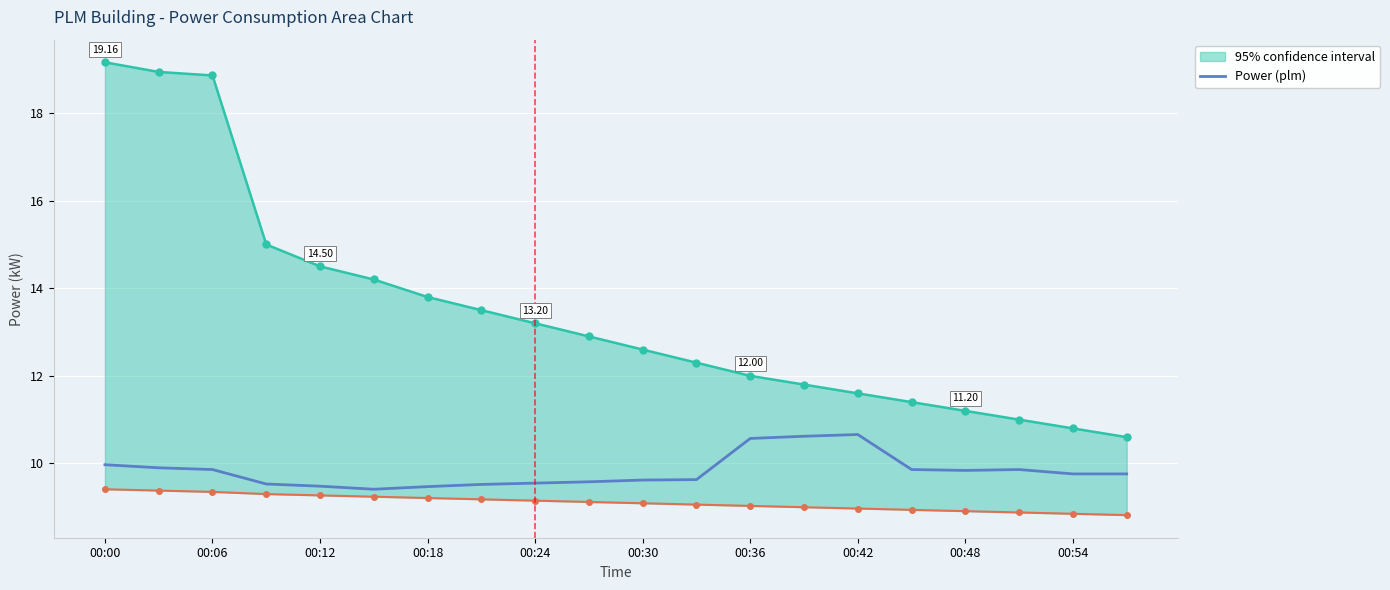

Is it true that the value at 00:18 is 14.2?

False